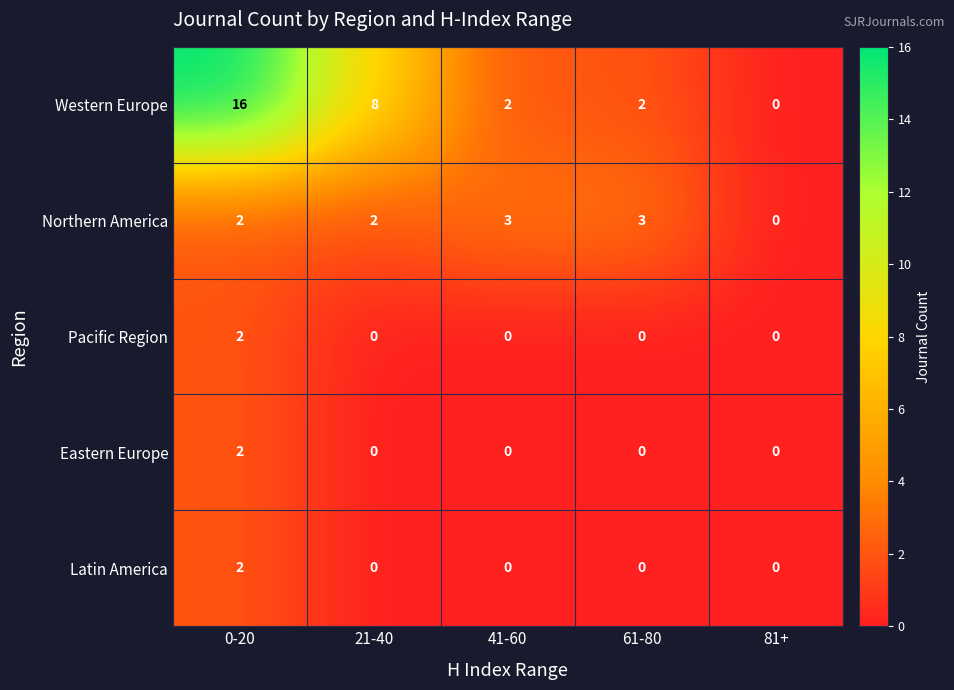

The Northern America series shows 2 at 21-40. True or false?

True